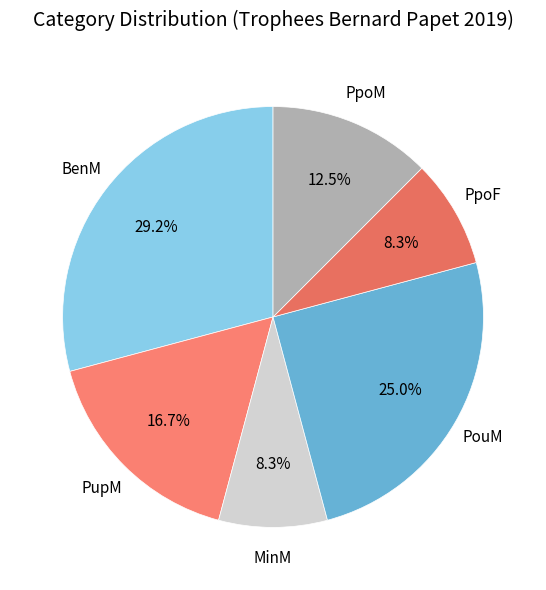

Rank the categories by value from lowest to highest.

MinM, PpoF, PpoM, PupM, PouM, BenM